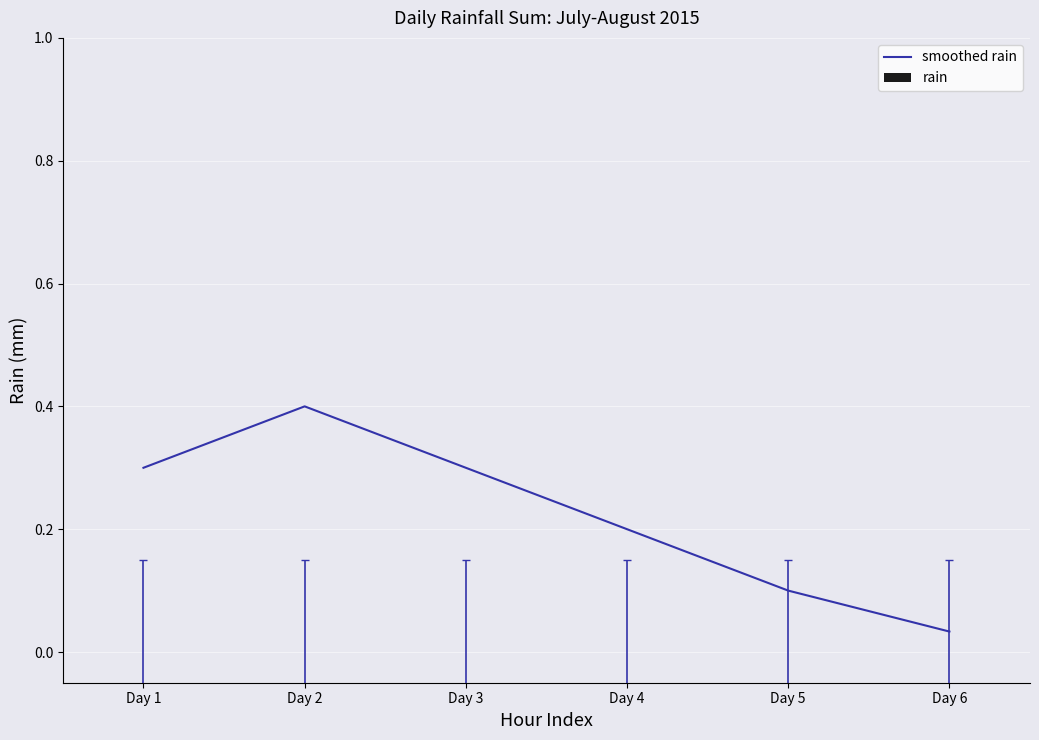

The value at Day 1 is 0.5. True or false?

False